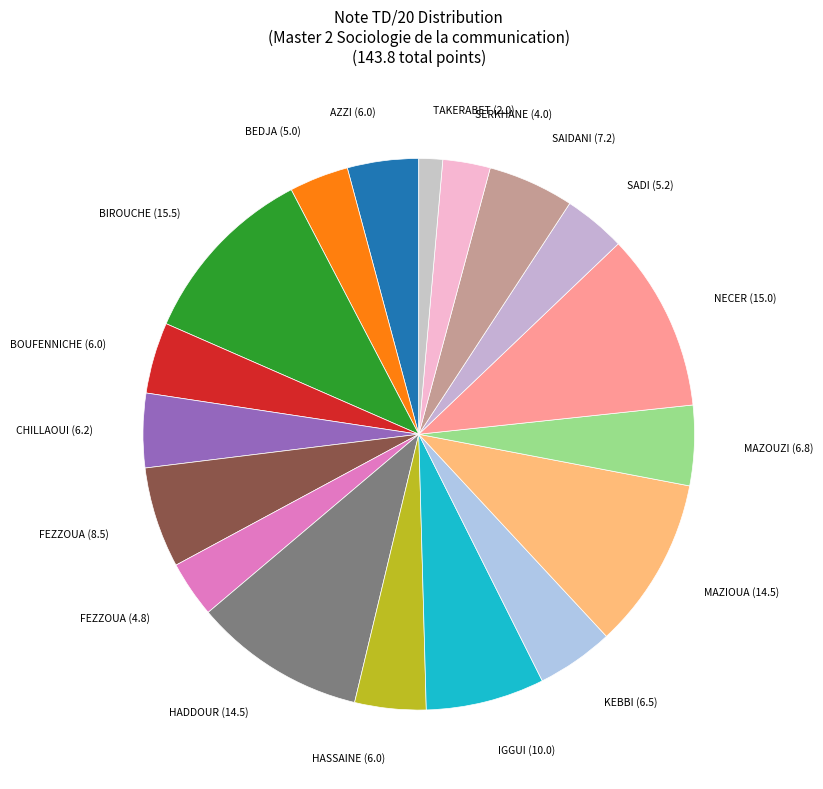

How many slices are in this pie chart?

18